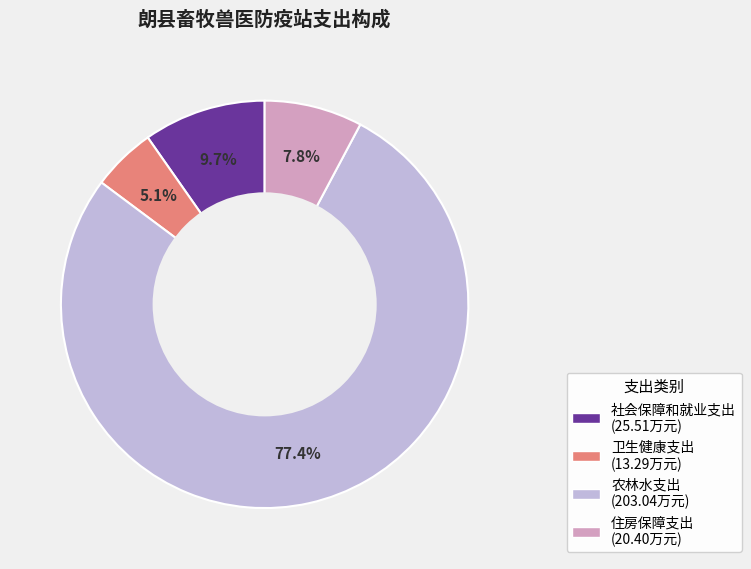

How many slices are in this pie chart?

4